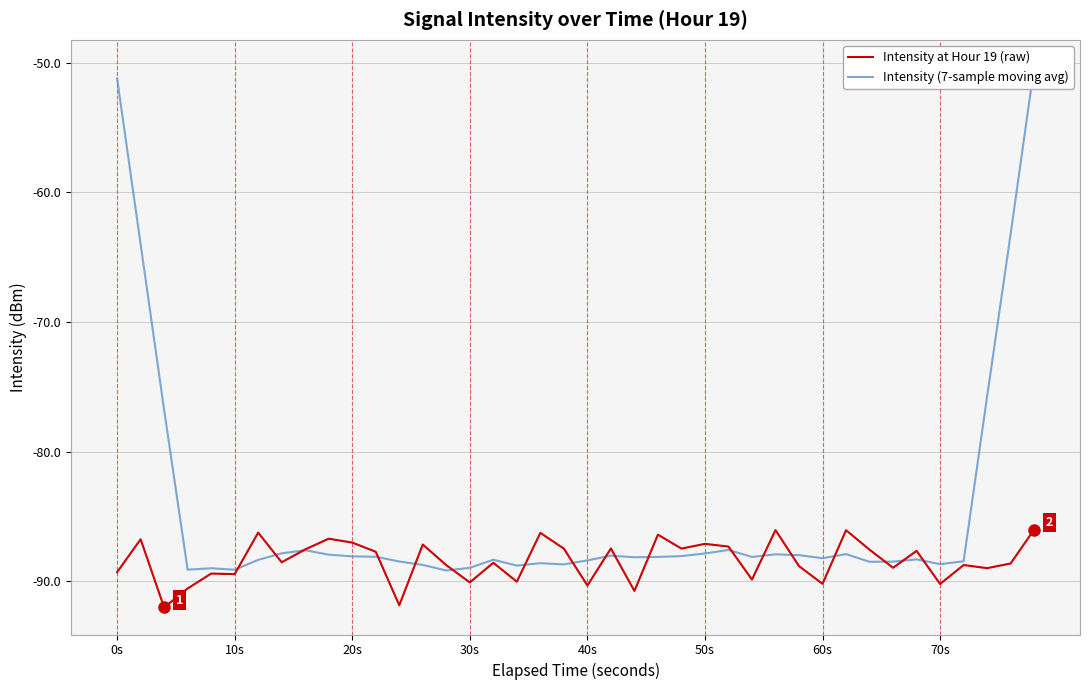

How many data points in Intensity at Hour 19 (raw) are less than -88?

21